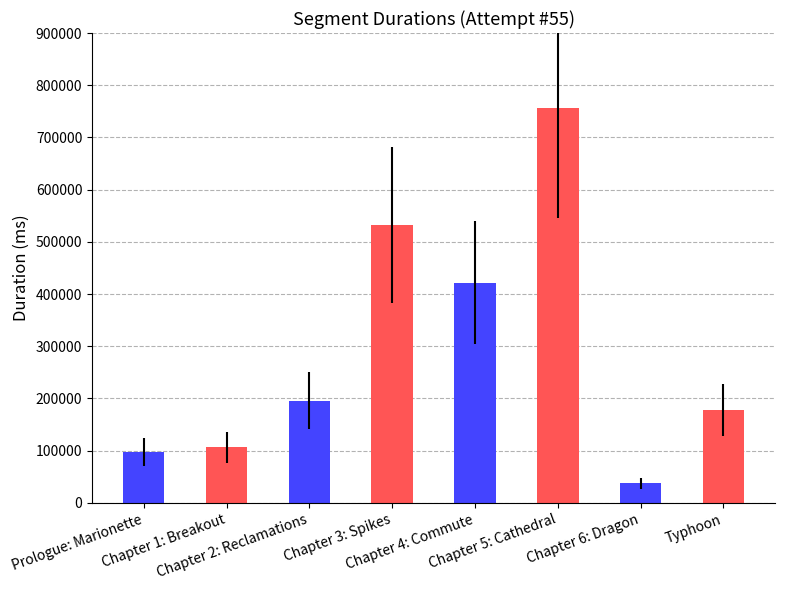

Rank the categories by value from highest to lowest.

Chapter 5: Cathedral, Chapter 3: Spikes, Chapter 4: Commute, Chapter 2: Reclamations, Typhoon, Chapter 1: Breakout, Prologue: Marionette, Chapter 6: Dragon